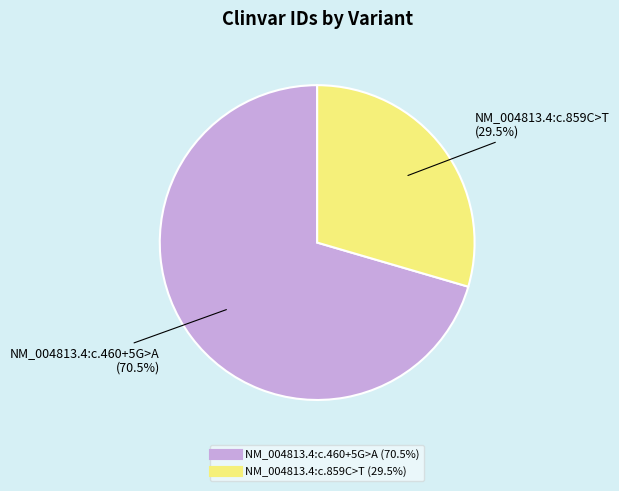

What is the largest slice in the pie chart?

NM_004813.4:c.460+5G>A